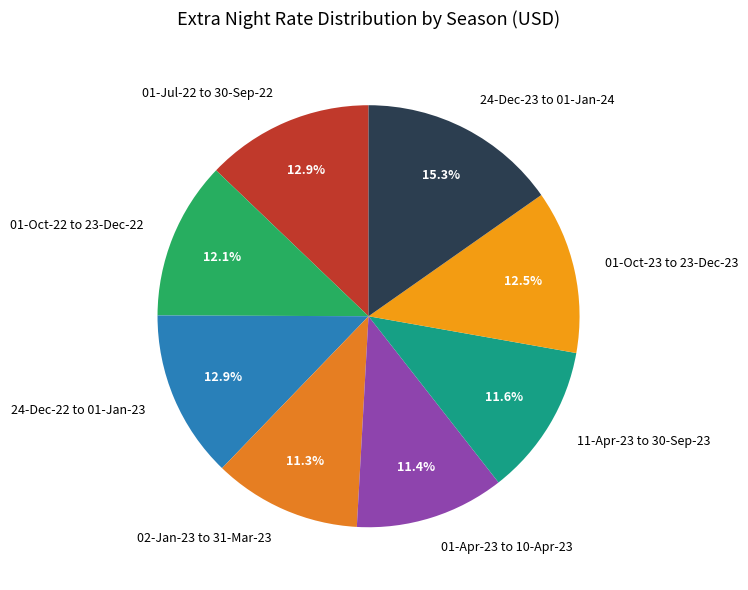

Between 01-Oct-23 to 23-Dec-23 and 01-Apr-23 to 10-Apr-23, which is larger?

01-Oct-23 to 23-Dec-23